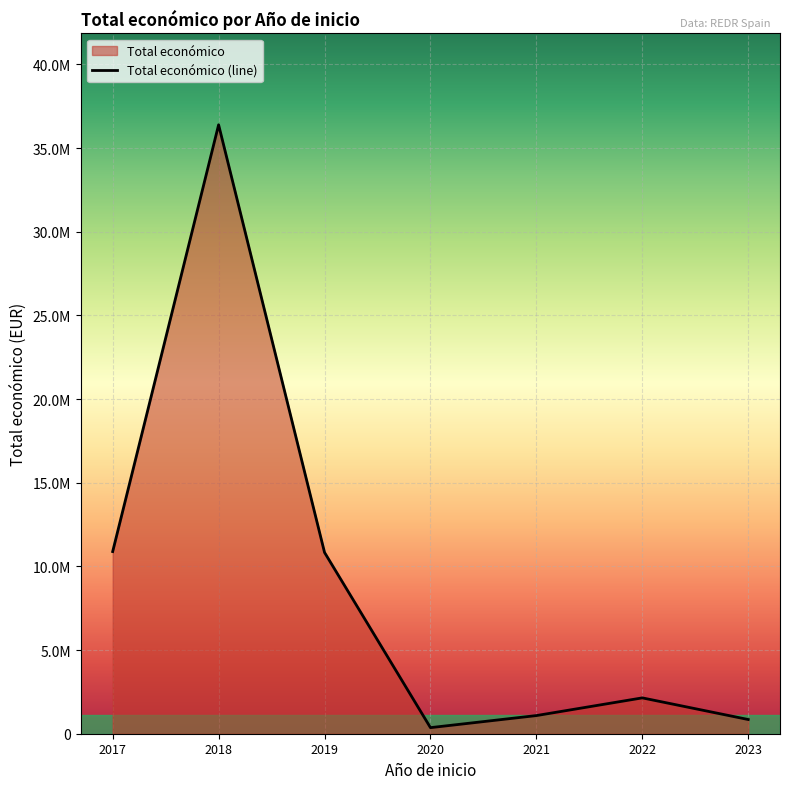

Approximately how many times larger is the value at 2019 compared to 2018?

0.3